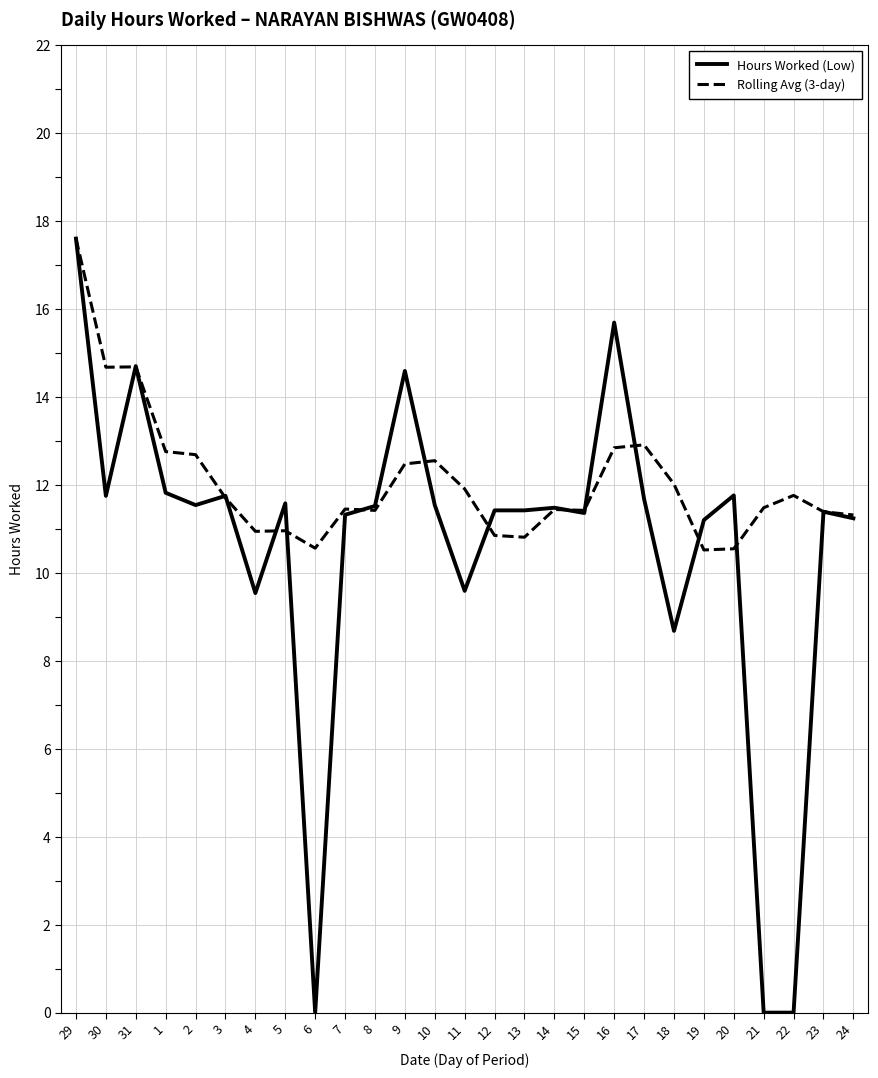

What is the difference between the maximum and second lowest values in the Hours Worked (Low) series?

17.6